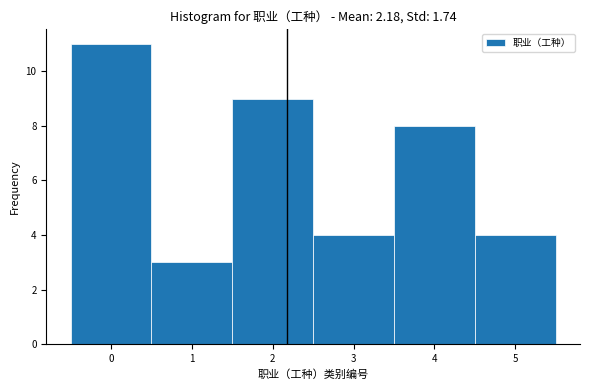

What is the height of the bar covering 0.5 to 1.5 on the x-axis? The values are not printed on the chart, so give them approximately, as read against the axis.

3